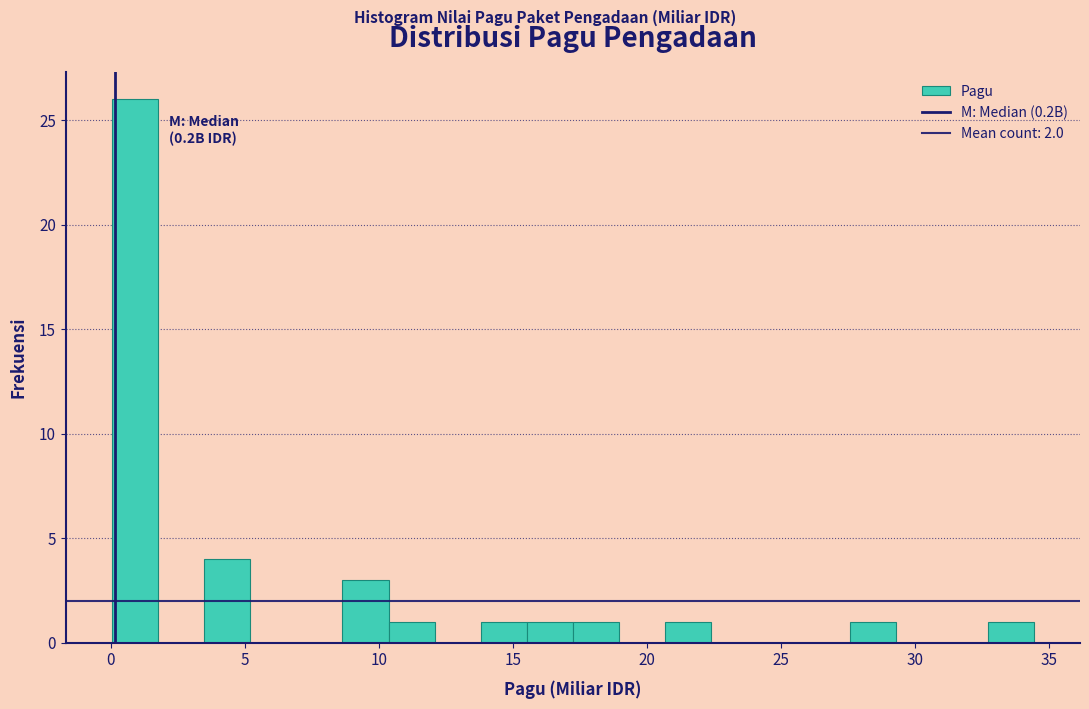

Around what value on the x-axis is the tallest bar? Give the approximate position of its centre, as read against the axis.

1.0